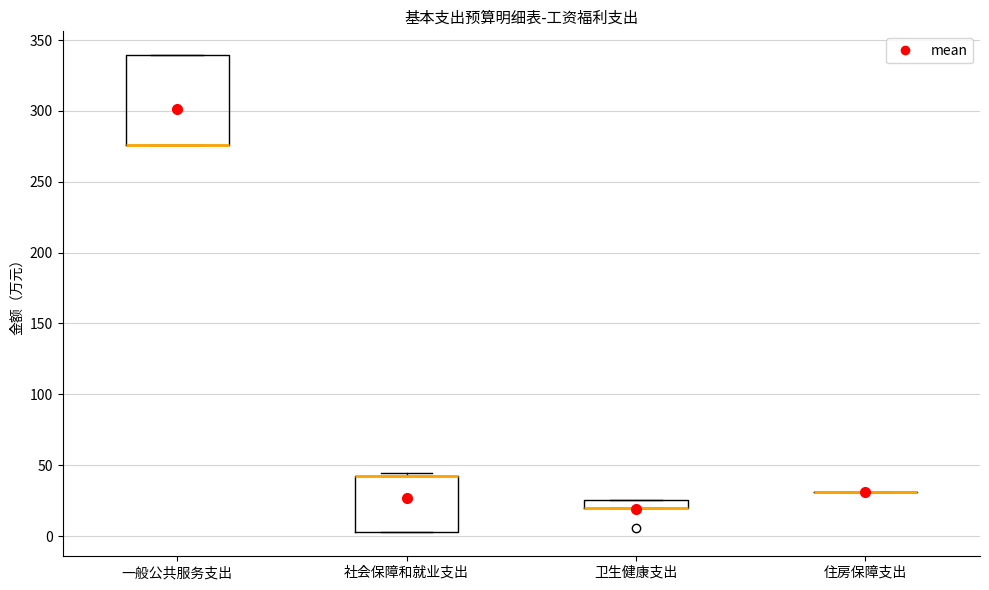

Which box is the tallest, from its lower edge to its upper edge?

一般公共服务支出